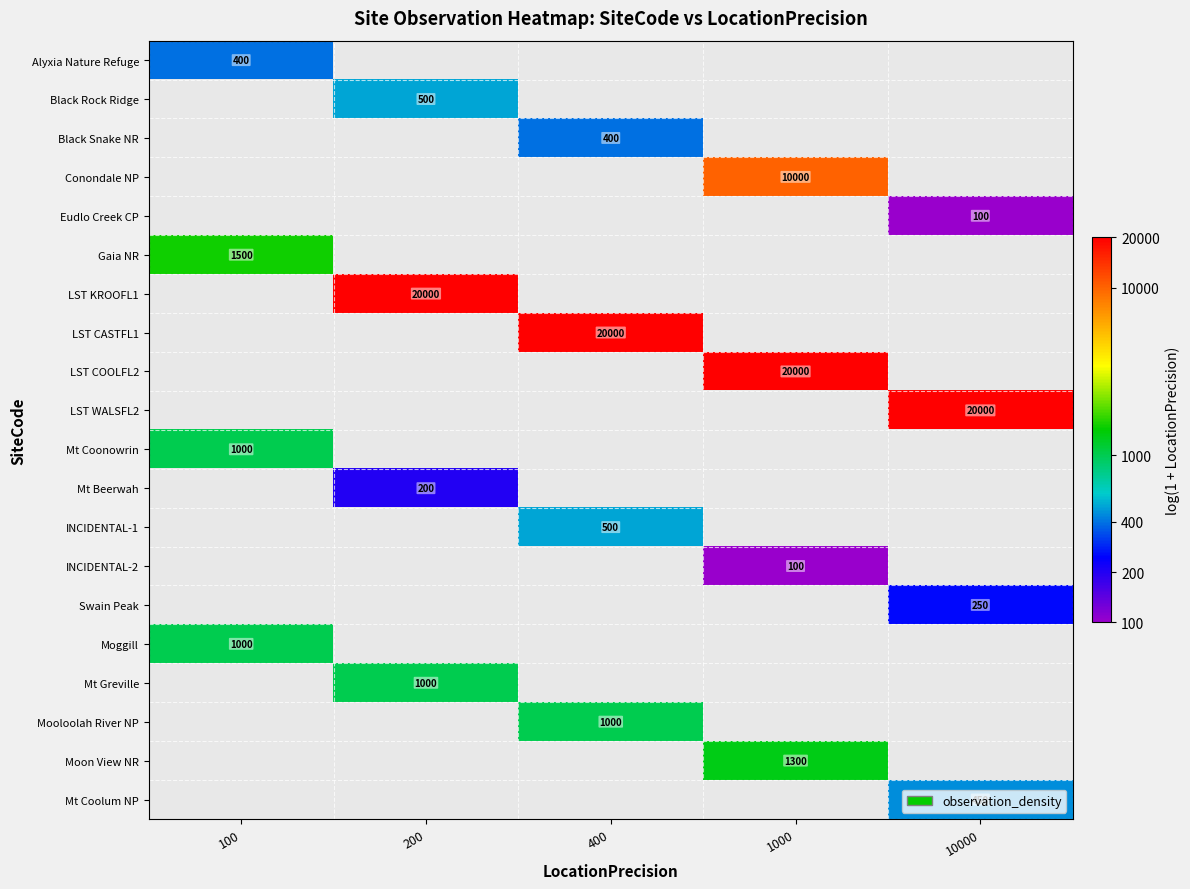

Which category has the highest value in the Swain Peak series?

100